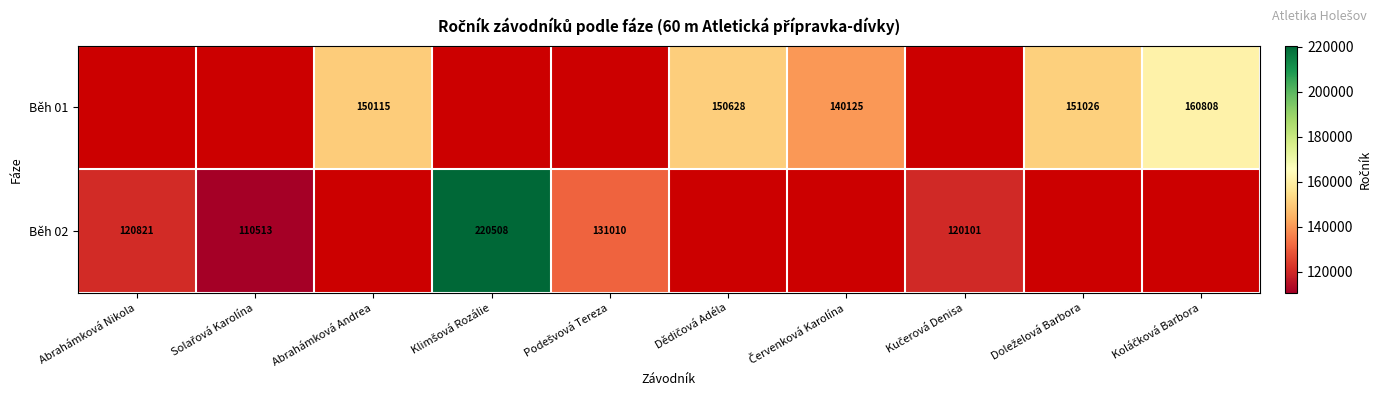

At which label is Běh 02 closest to 165510?

Podešvová Tereza